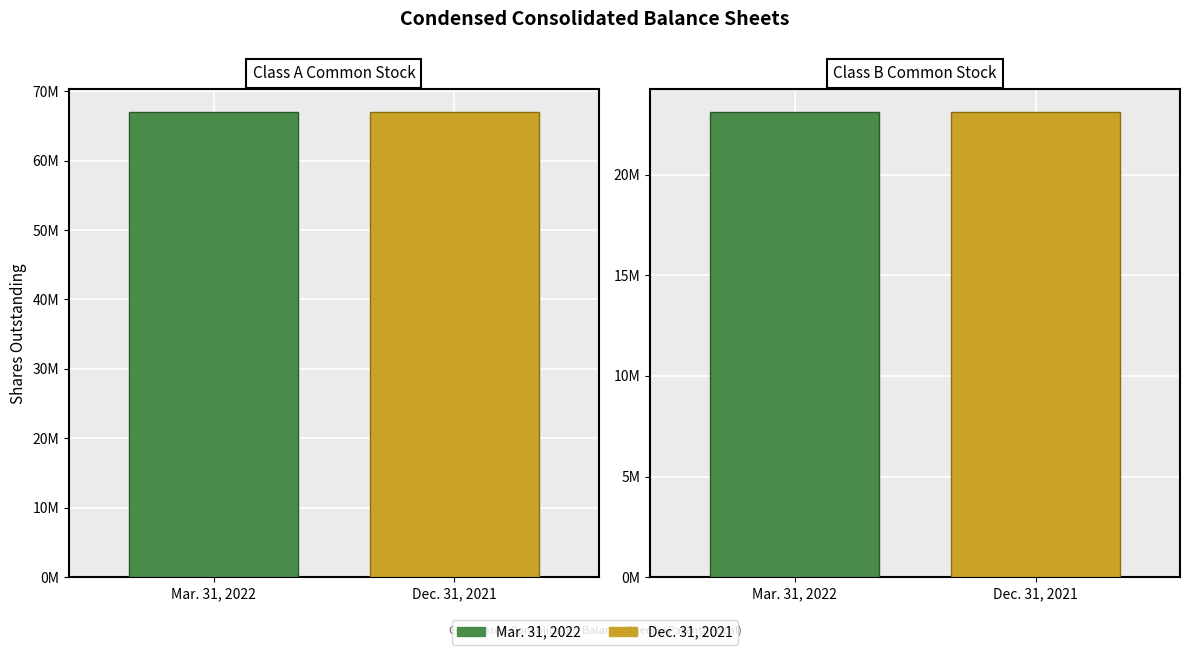

What is the lowest value of the Mar. 31, 2022 series?

23093860